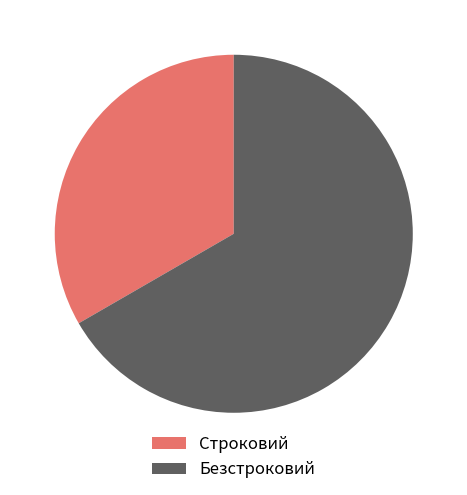

Between Безстроковий and Строковий, which is larger?

Безстроковий